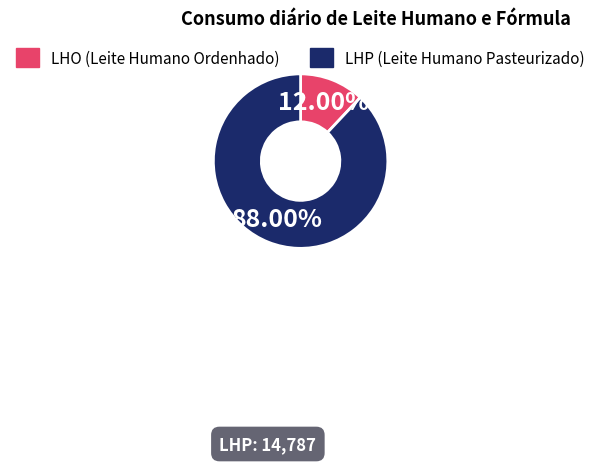

Is there any slice that represents more than half of the pie?

Yes